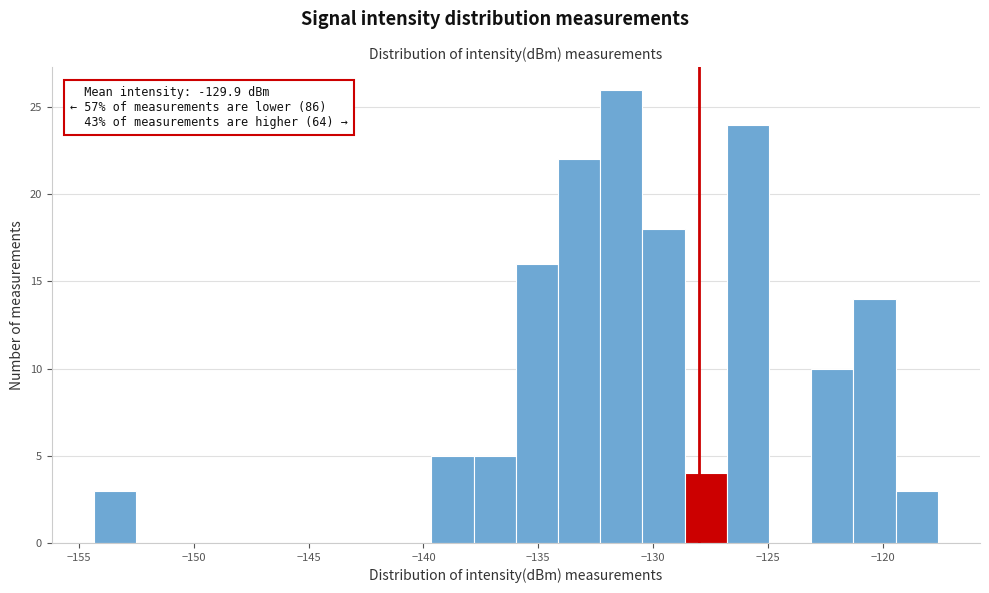

Around what value on the x-axis is the tallest bar? Give the approximate position of its centre, as read against the axis.

-131.5